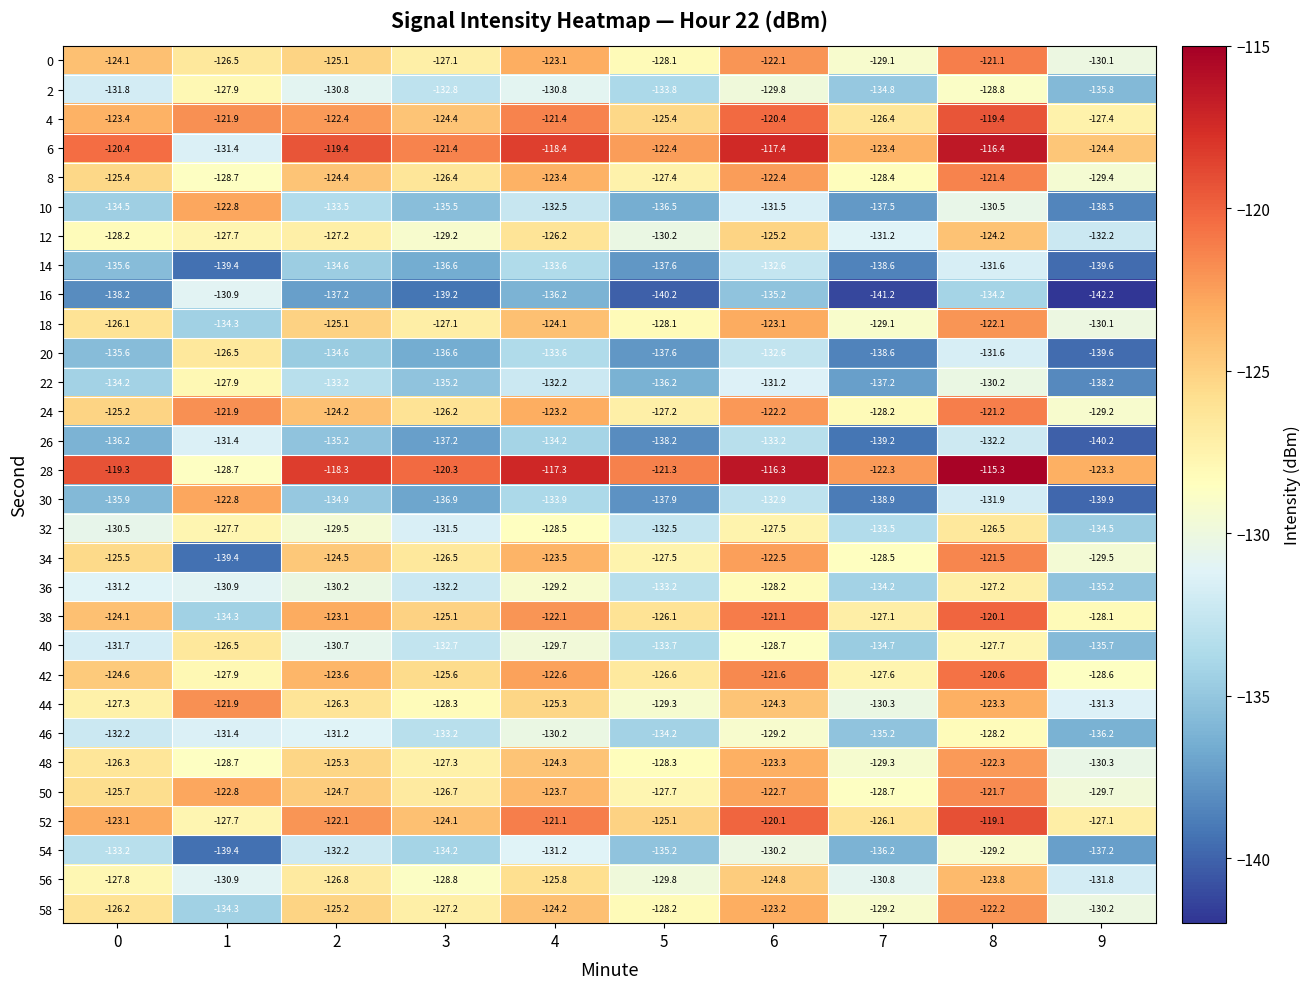

Which series changed the most between 6 and 9?

0